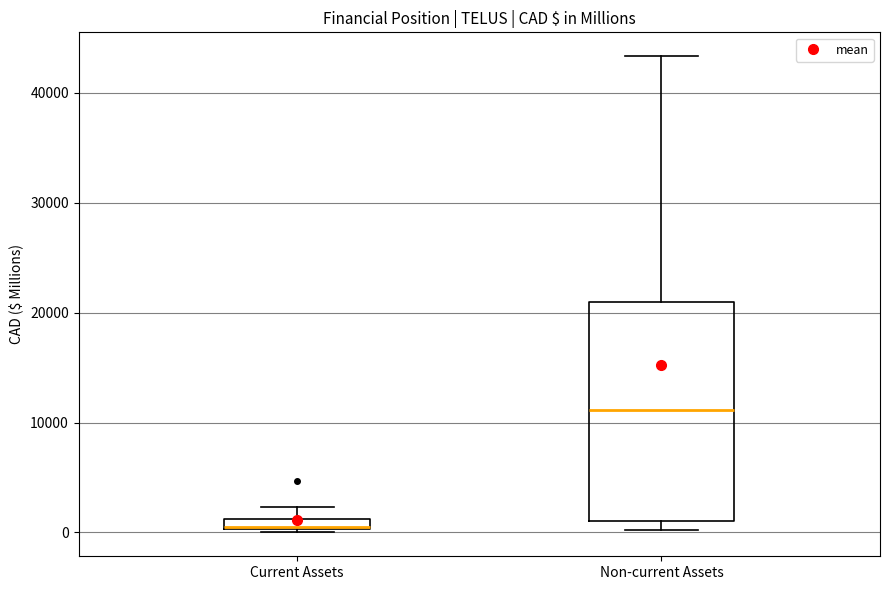

Where is the lower edge of the box for Non-current Assets on the y-axis? The values are not printed on the chart, so give them approximately, as read against the axis.

1000